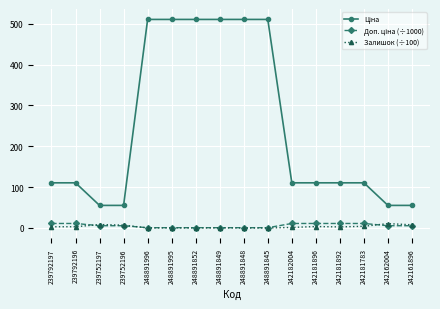

At how many categories does at least one series exceed 132?

6